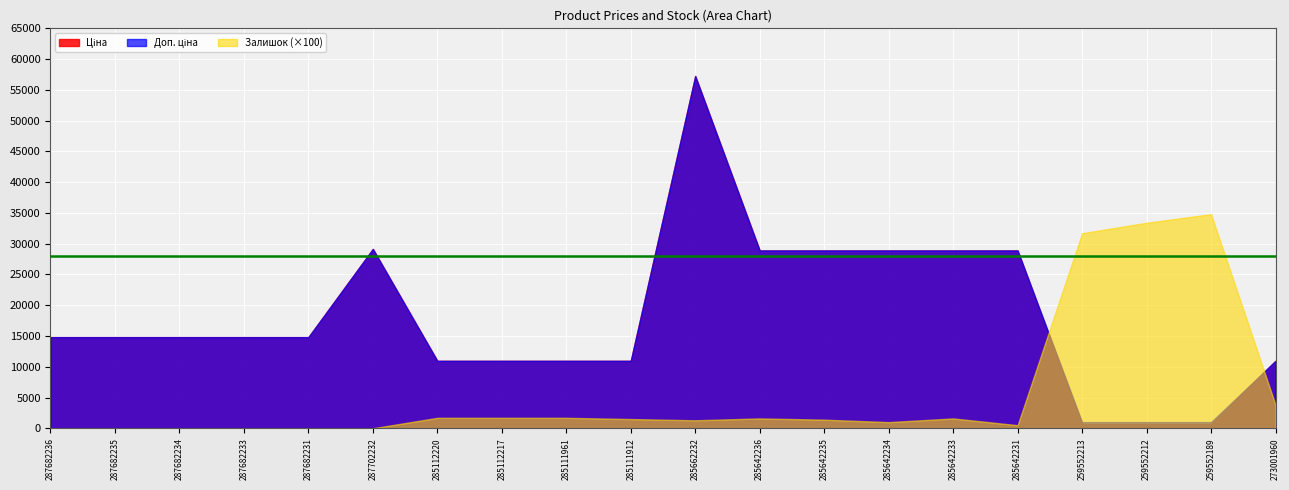

Reading left to right, list all the values displayed in this chart.

Ціна: 287682236=14817.6	287682235=14817.6	287682234=14817.6	287682233=14817.6	287682231=14817.6	287702232=29152.3	285112220=10964.4	285112217=10964.4	285111961=10964.4	285111912=10964.4	285662232=57258.0	285642236=28901.7	285642235=28901.7	285642234=28901.7	285642233=28901.7	285642231=28901.7	259552213=679.8	259552212=679.8	259552189=679.8	273001960=10964.4
Доп. ціна: 287682236=14817.6	287682235=14817.6	287682234=14817.6	287682233=14817.6	287682231=14817.6	287702232=29152.3	285112220=10964.4	285112217=10964.4	285111961=10964.4	285111912=10964.4	285662232=57258.0	285642236=28901.7	285642235=28901.7	285642234=28901.7	285642233=28901.7	285642231=28901.7	259552213=1004.1	259552212=1004.1	259552189=1004.1	273001960=10964.4
Залишок: 287682236=0.0	287682235=0.0	287682234=0.0	287682233=0.0	287682231=0.0	287702232=0.0	285112220=17.0	285112217=17.0	285111961=17.0	285111912=15.0	285662232=13.0	285642236=16.0	285642235=14.0	285642234=10.0	285642233=16.0	285642231=5.0	259552213=317.0	259552212=334.0	259552189=348.0	273001960=38.0